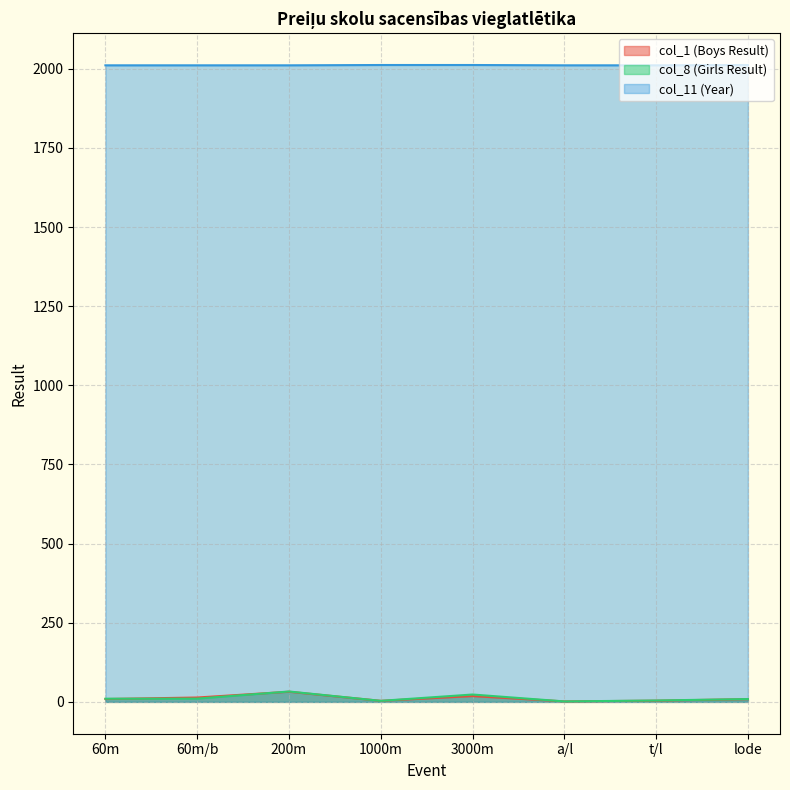

Reading left to right, what are all the values shown in this chart?

col_1 (Boys Result): 8.9	13.8	32.0	3.3	18.3	1.5	3.8	8.5
col_8 (Girls Result): 10.0	10.3	32.8	3.3	23.3	1.4	4.4	8.9
col_11 (Year): 2011.0	2011.0	2011.0	2012.0	2012.0	2011.0	2011.0	2012.0